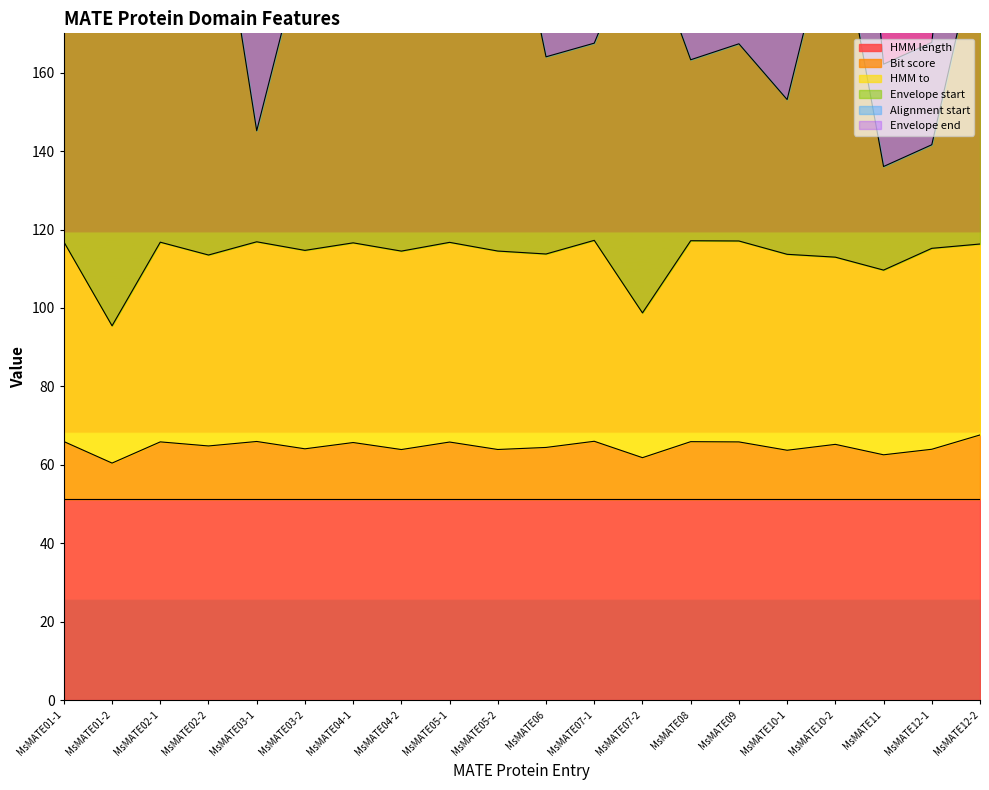

What is the highest value of the Bit score series?

67.6